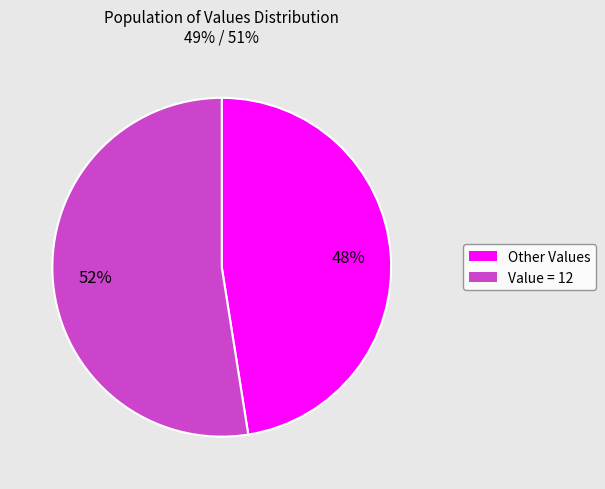

Count the number of slices in the pie.

2